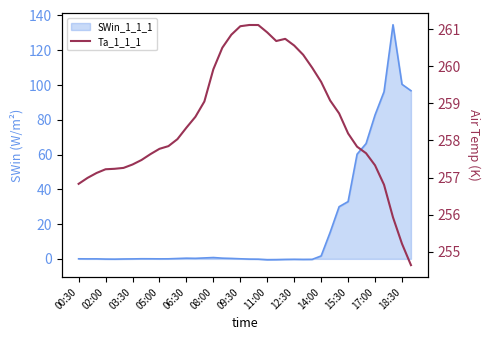

What is the difference between the values at 36 and 20?

5.9